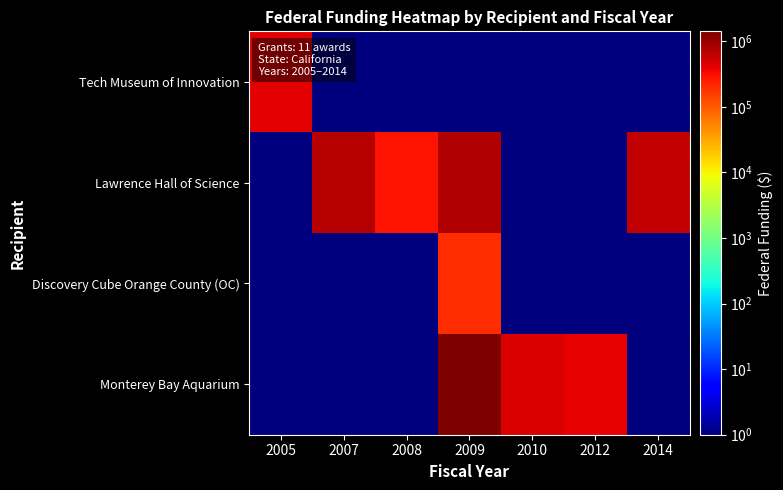

List the series in order of their peak value, highest first.

Monterey Bay Aquarium, Lawrence Hall of Science, Tech Museum of Innovation, Discovery Cube Orange County (OC)